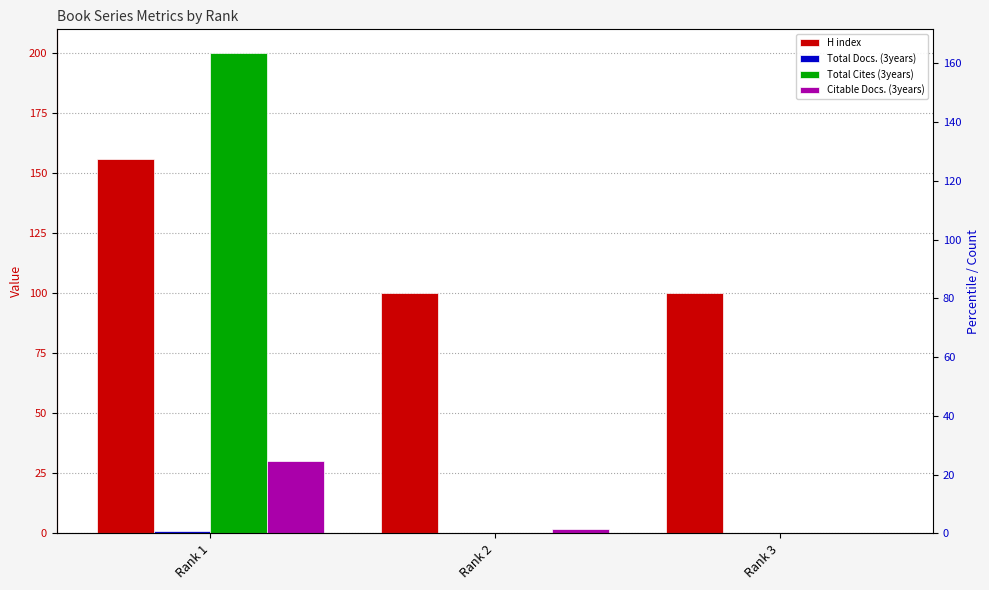

The value of H index at Rank 2 is 100. True or false?

True